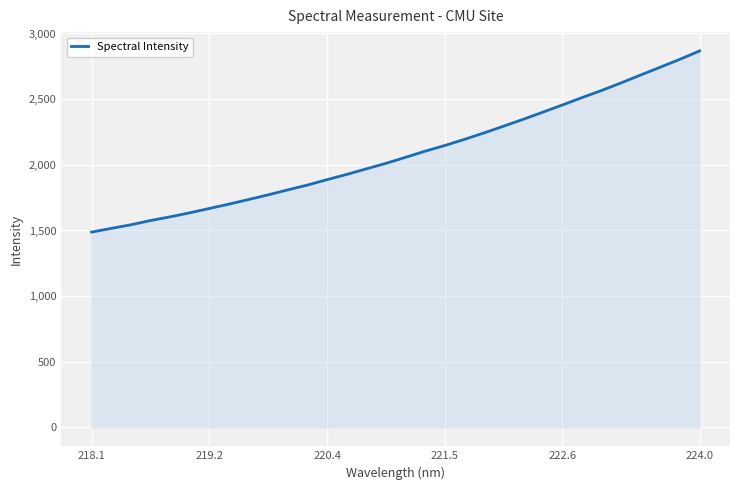

What is the smallest value displayed?

1487.7